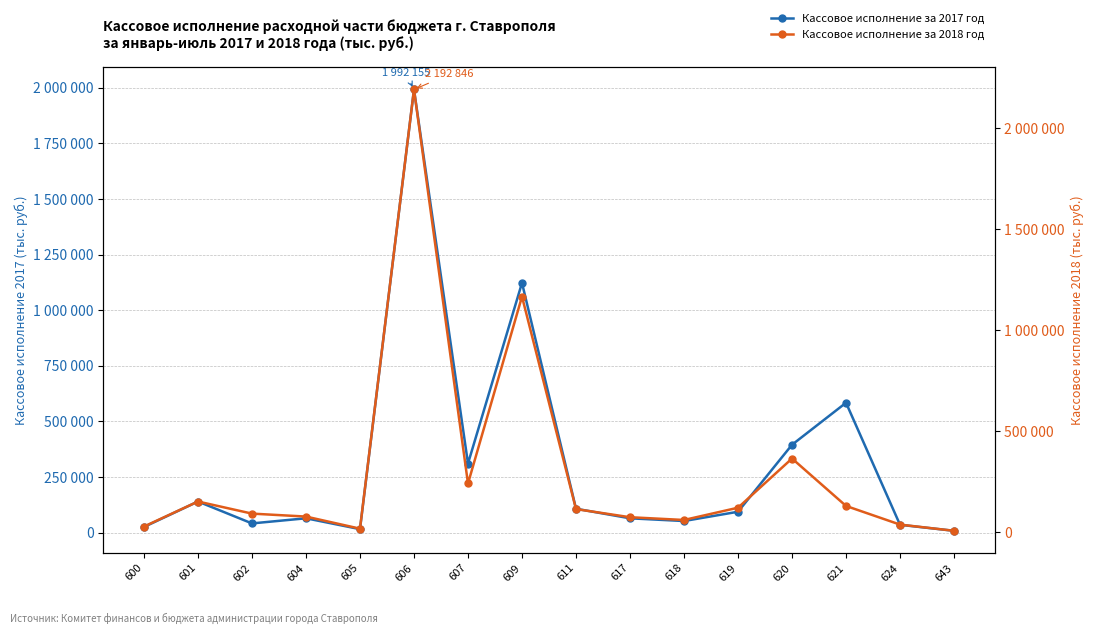

At which category does the chart reach its peak across all series?

606